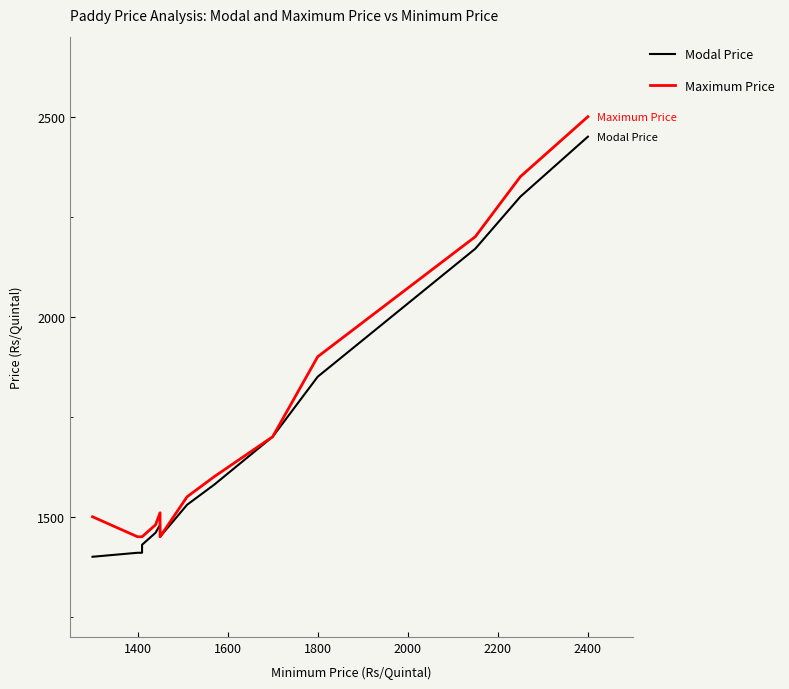

What are all the series names shown in the legend?

Modal Price, Maximum Price